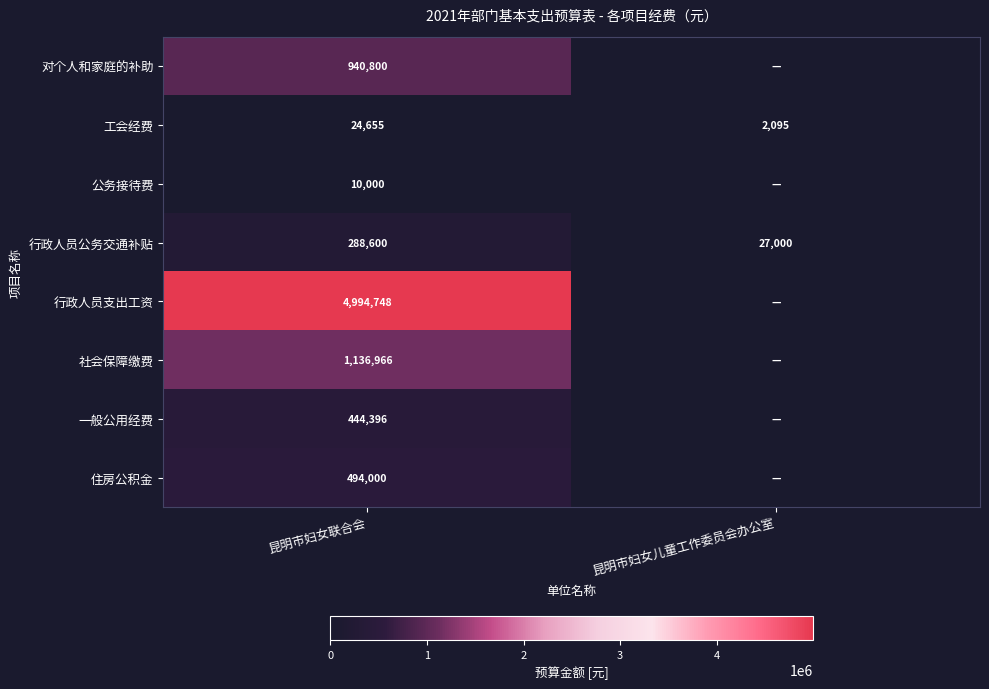

What is the difference between the highest and lowest values at 昆明市妇女联合会?

4984748